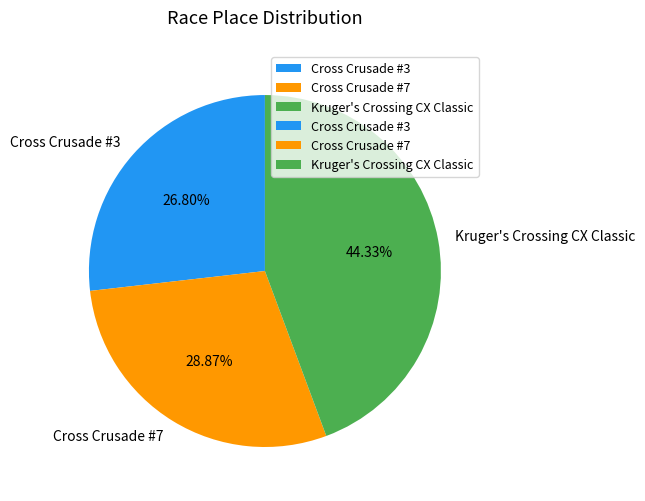

Which category has the biggest portion of the pie?

Kruger's Crossing CX Classic